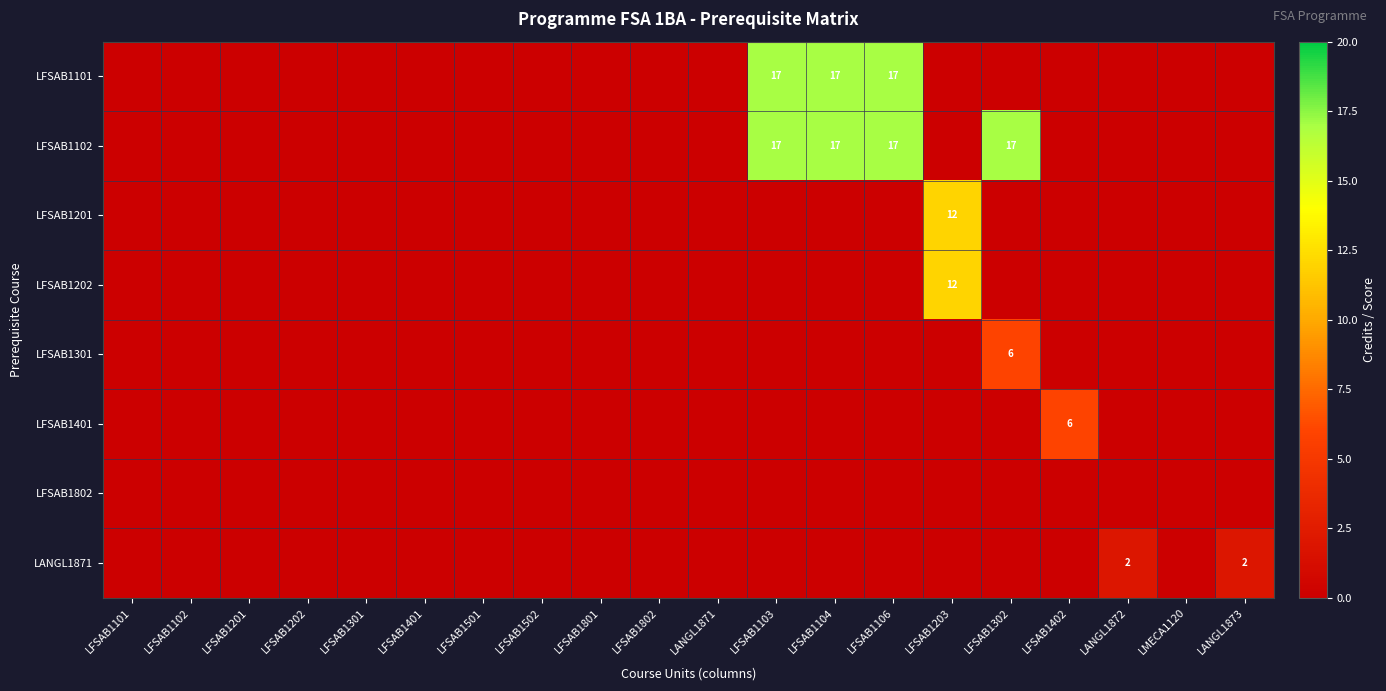

Is it true that LFSAB1101 equals 11 at LFSAB1103?

False